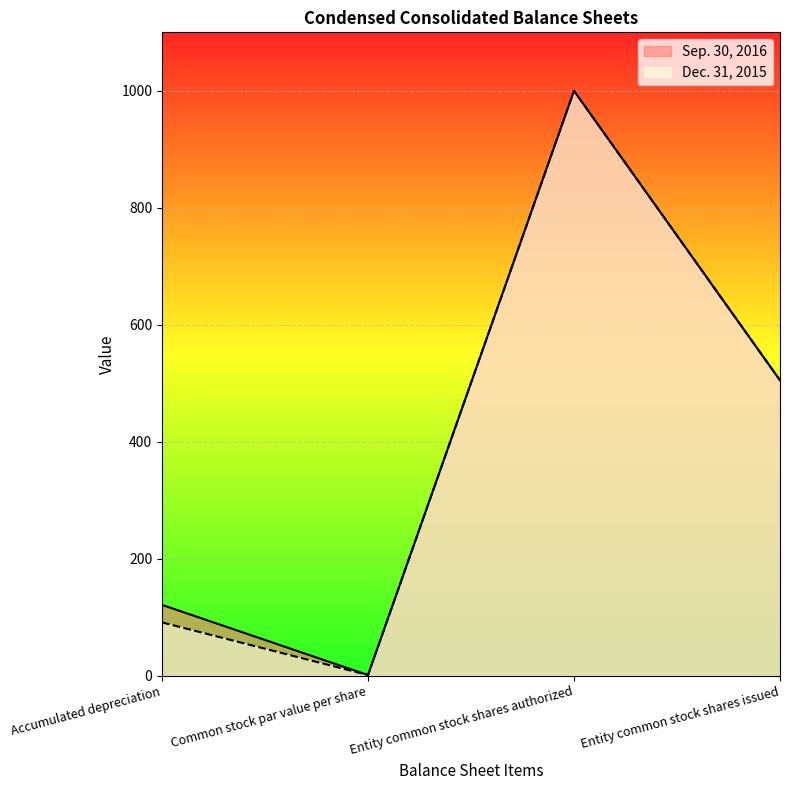

What are all the series names shown in the legend?

Sep. 30, 2016, Dec. 31, 2015